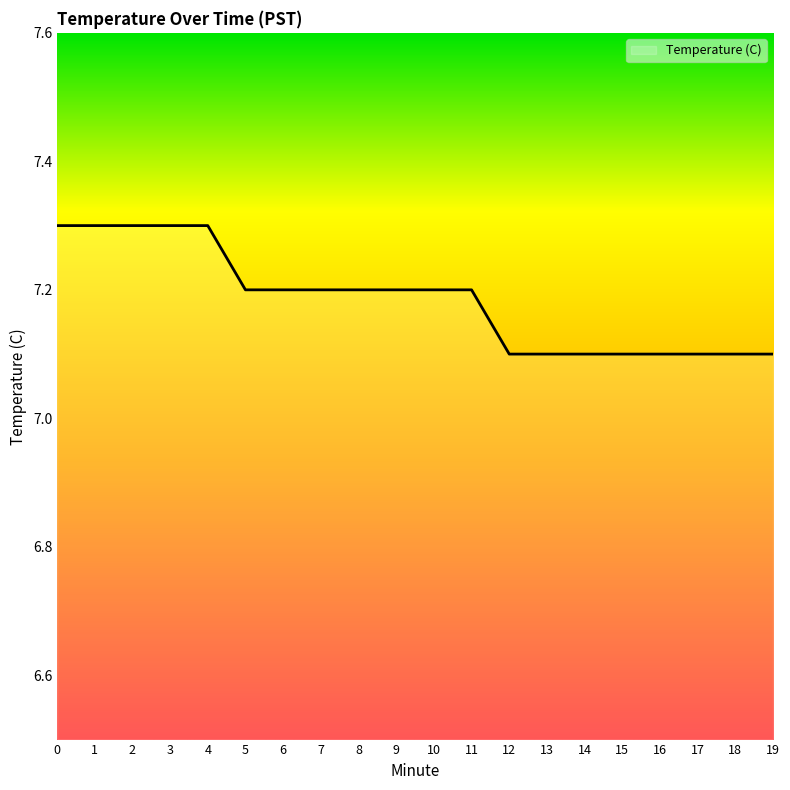

Approximately how many times larger is the value at 19 compared to 5?

1.0